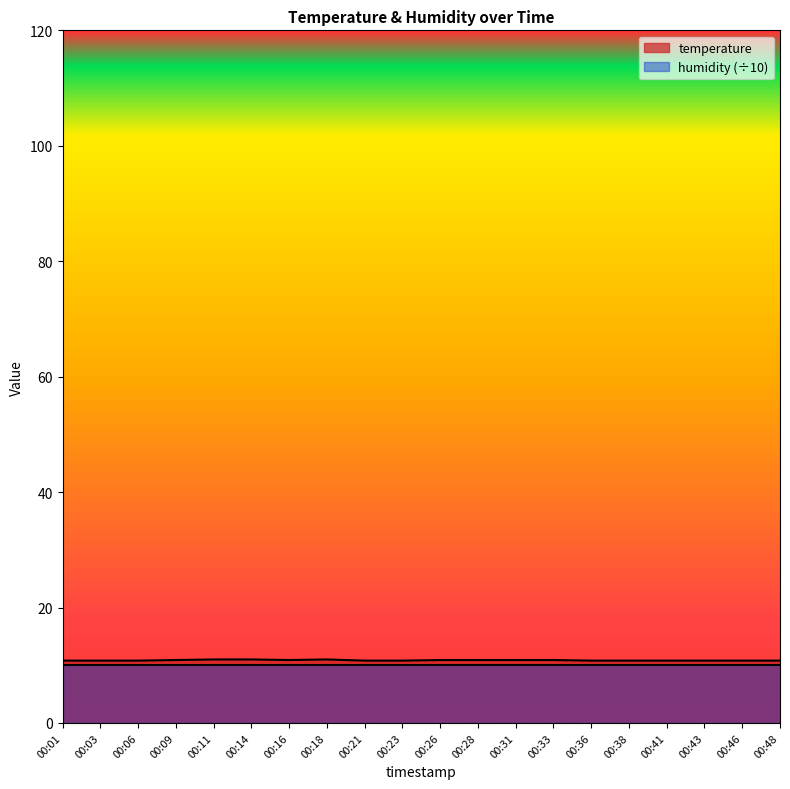

Read the value at 00:16.

10.9